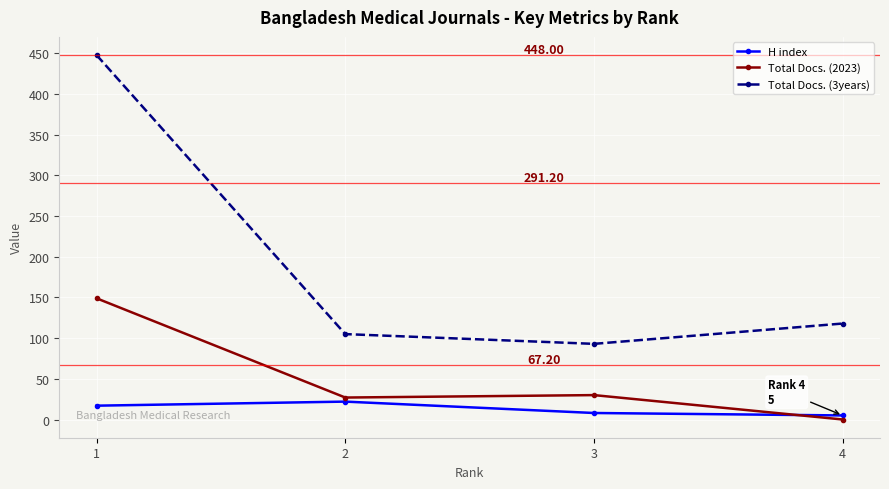

How many lines are shown in the chart?

3